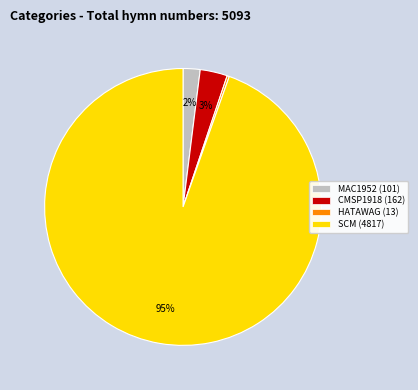

What percentage is the SCM (4817) slice, to the nearest percent?

95%